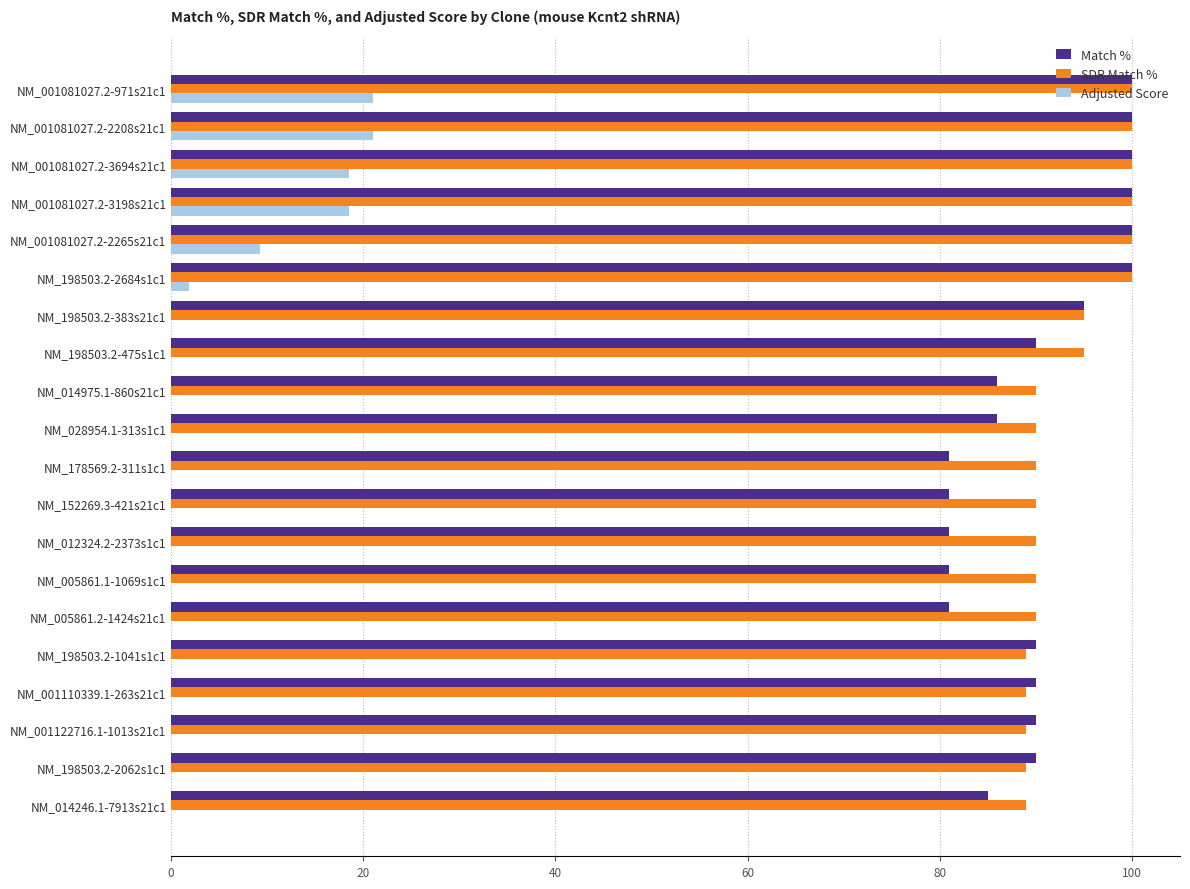

The value of Match % at NM_001081027.2-971s21c1 is 171.9. True or false?

False